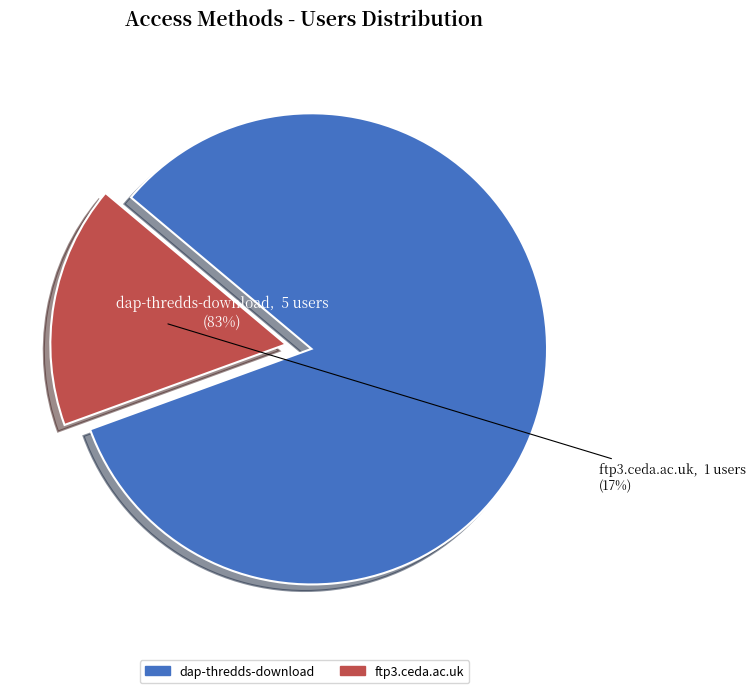

How many slices are in this pie chart?

2